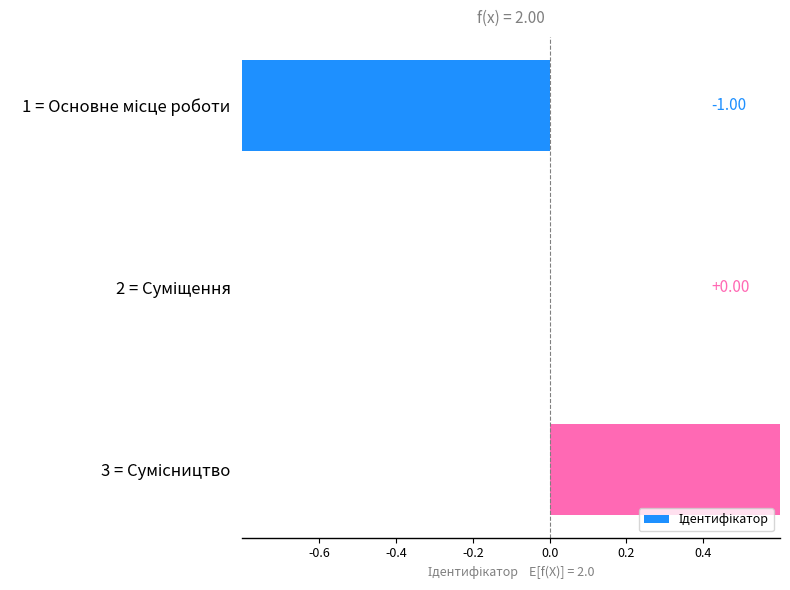

Are the bars grouped side by side (vs. stacked)?

No